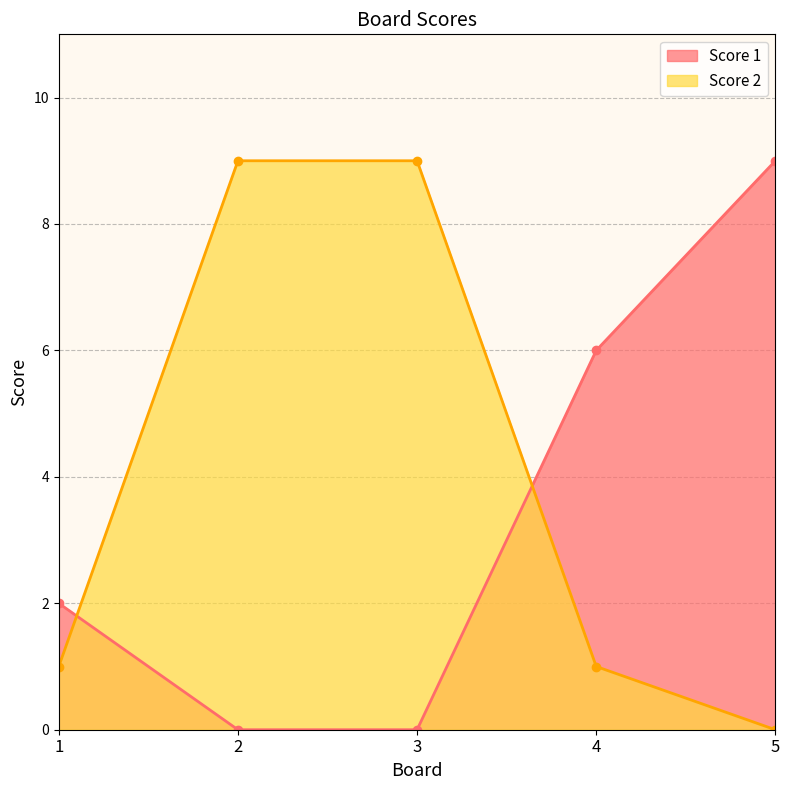

Where is Score 2 nearest to the value 4?

1